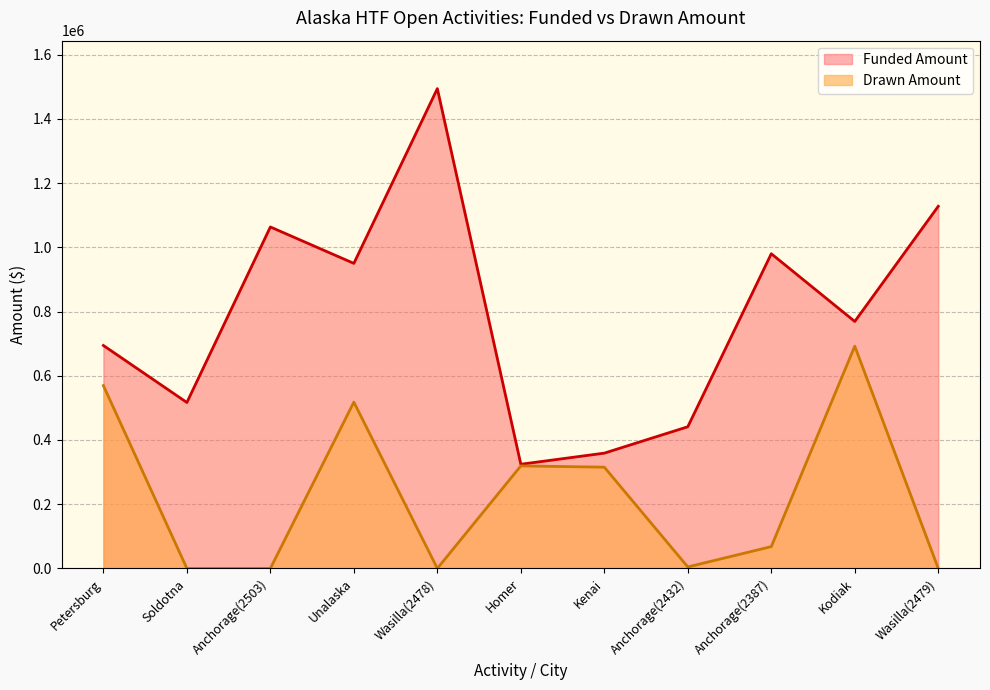

What is the average value of the Drawn Amount series?

226083.5